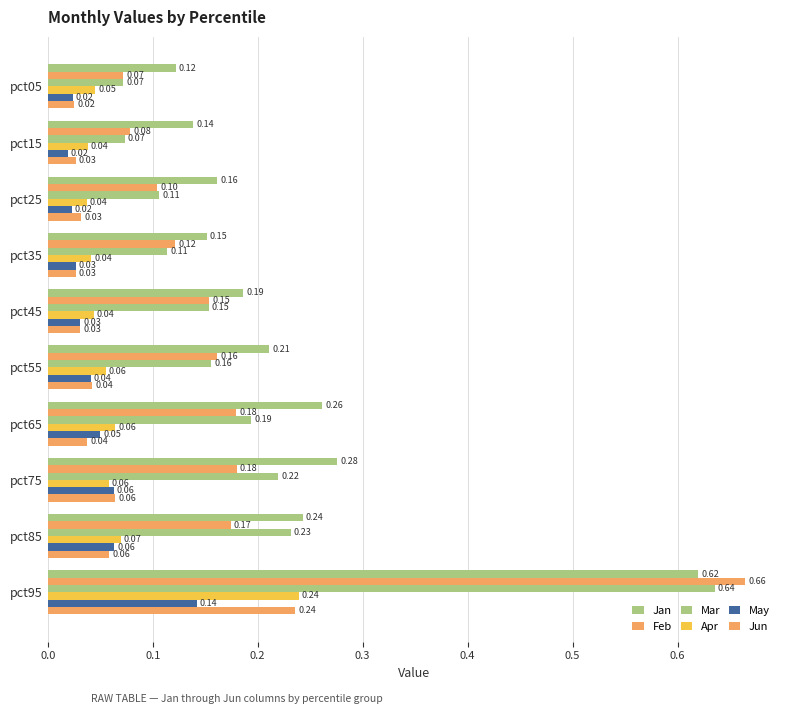

Count the number of data series in this chart.

6